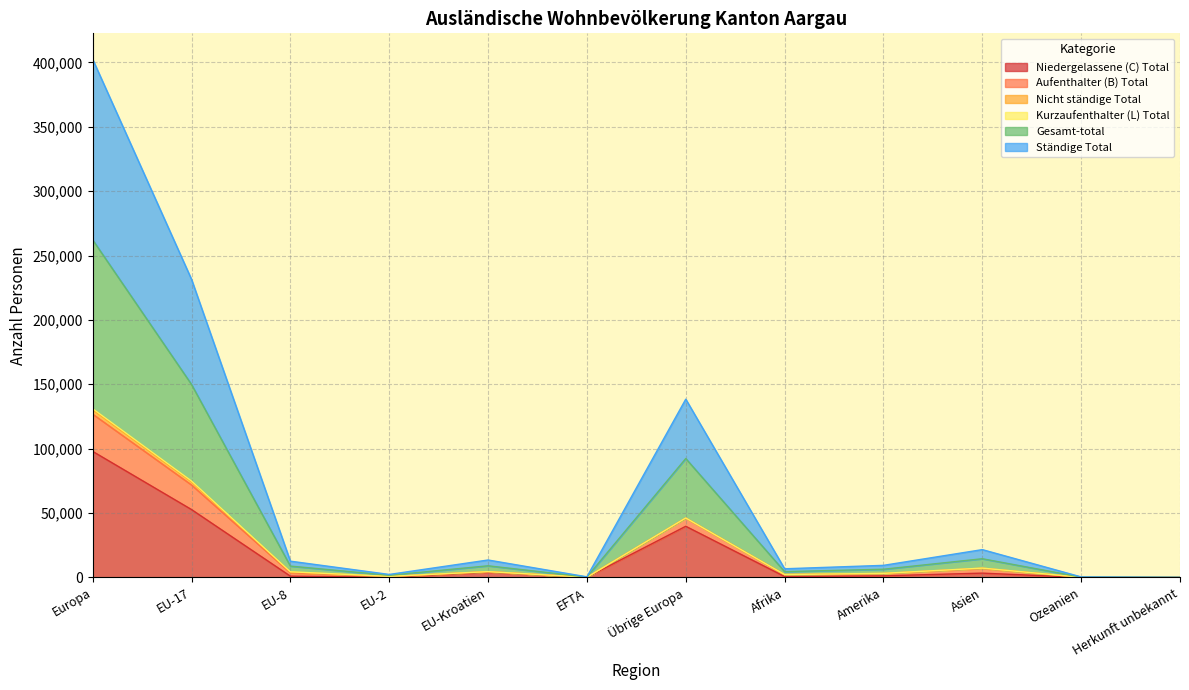

What is the maximum value for Niedergelassene (C) Total?

97907